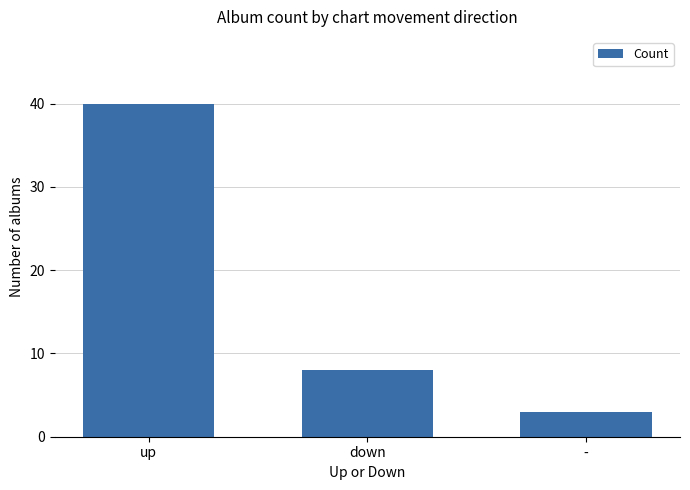

What is the difference between the values at down and -?

5